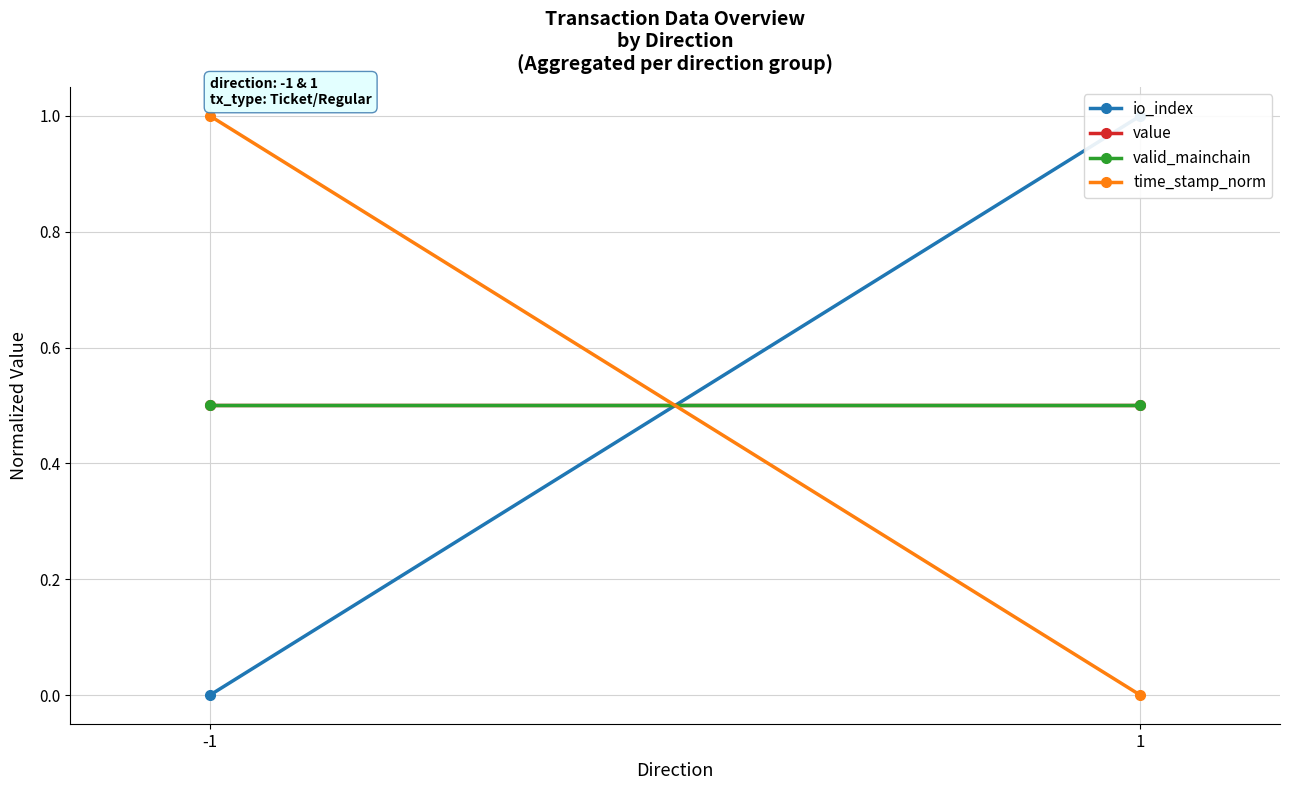

What is the sum of all value values?

1.0